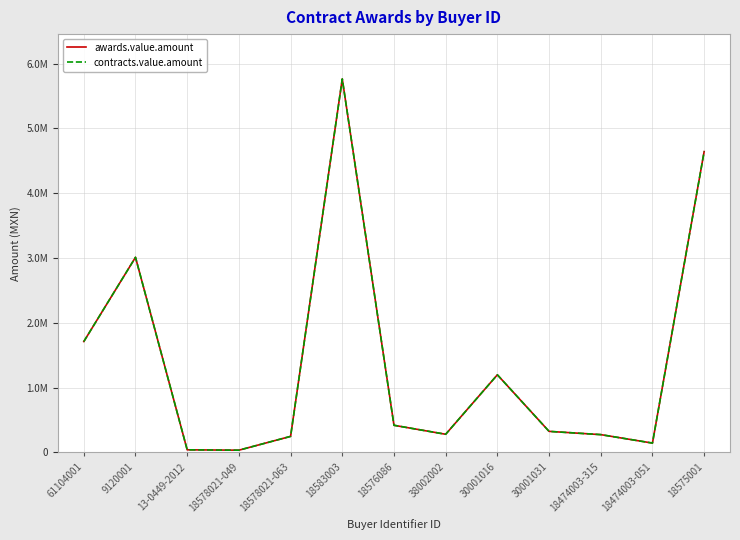

Which series has the largest total across all categories?

awards.value.amount